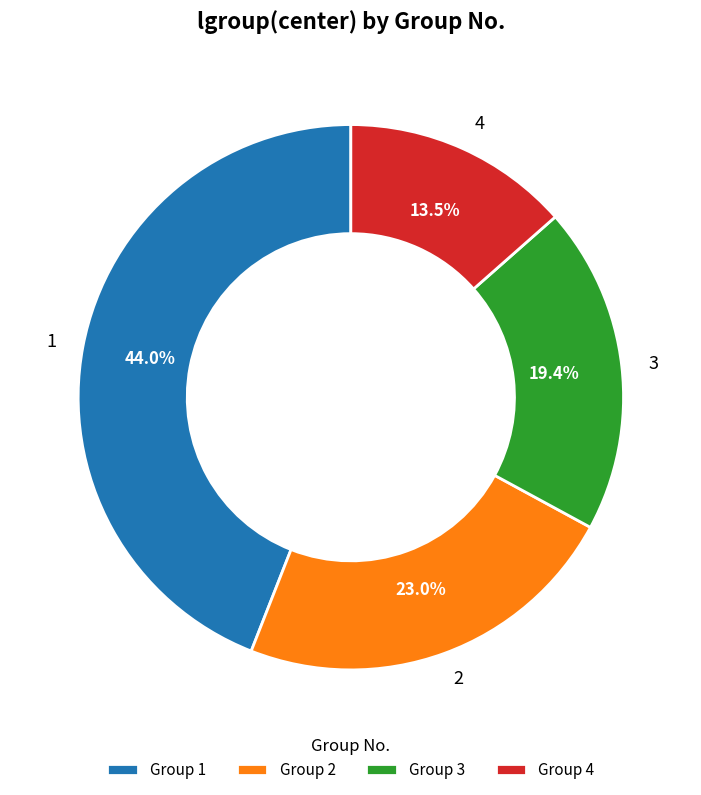

Is there a majority slice in this chart?

No